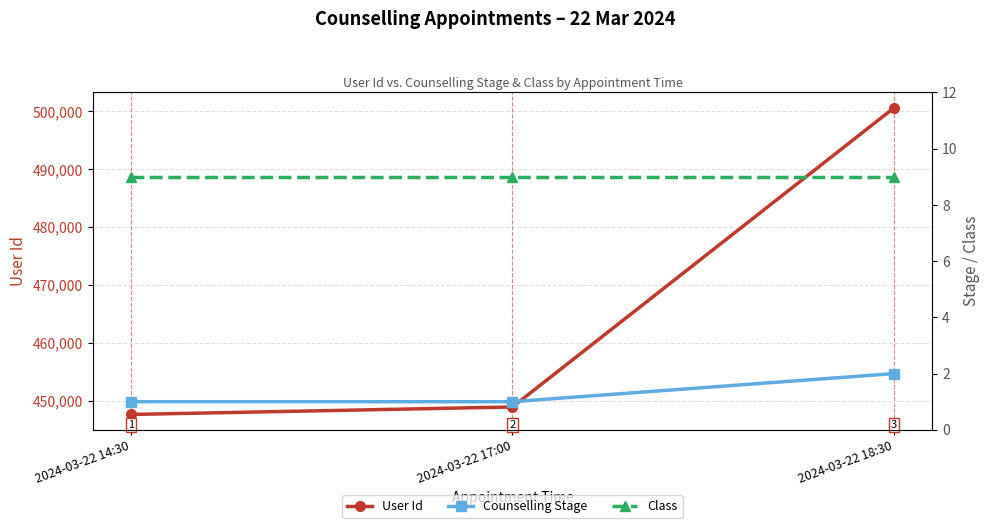

What is the maximum value for User Id?

500620